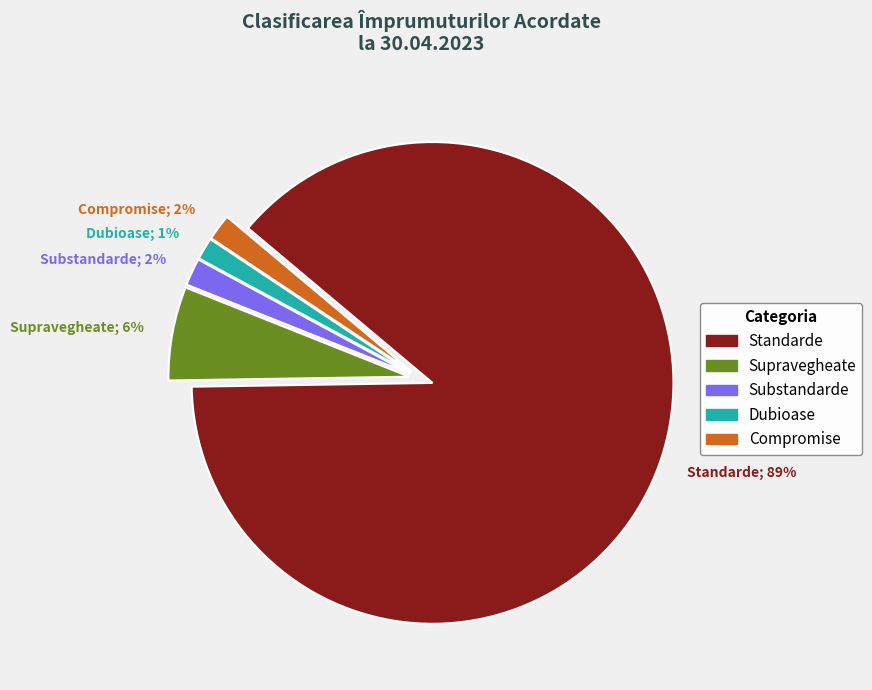

The Standarde; 89% slice represents 98% of the pie. True or false?

False